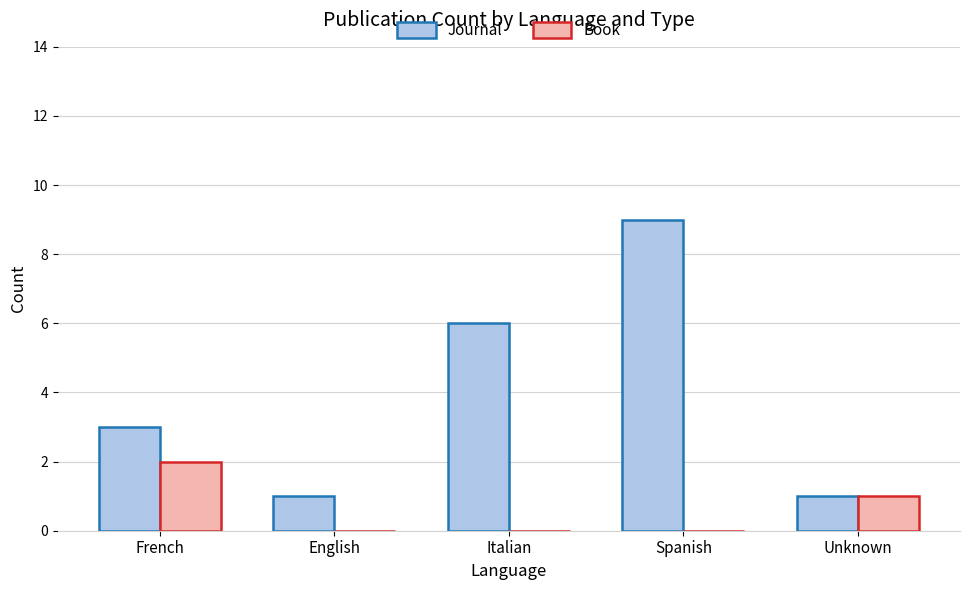

The value of Book at French is 1. True or false?

False